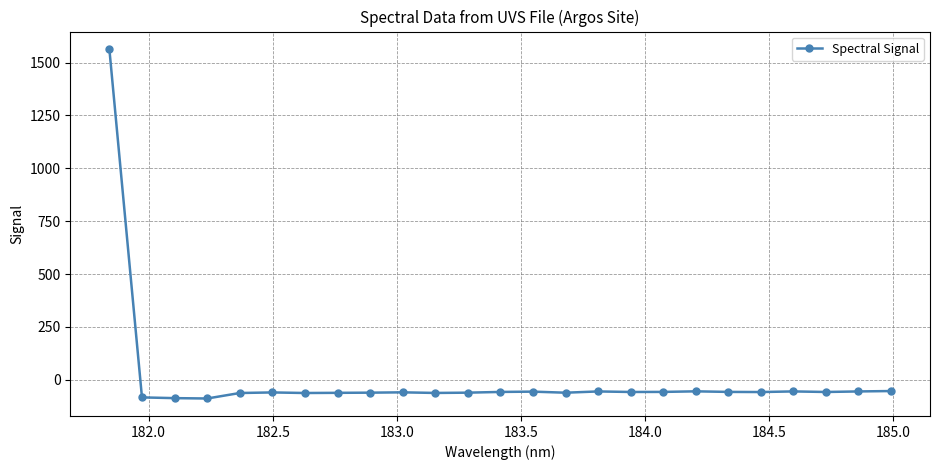

What is the value of the 12th point from the left?

-60.7